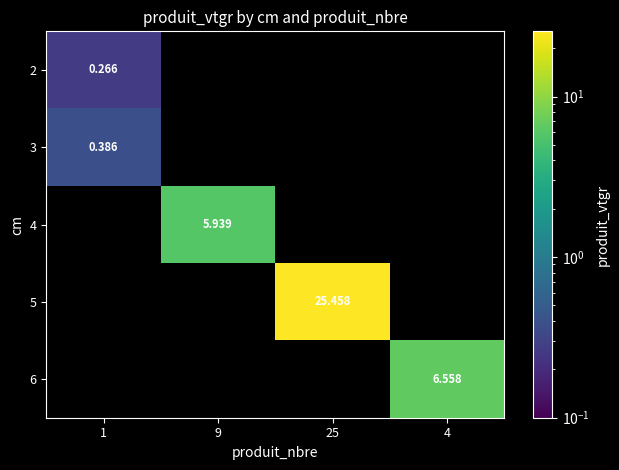

What is the maximum value for 2?

0.3